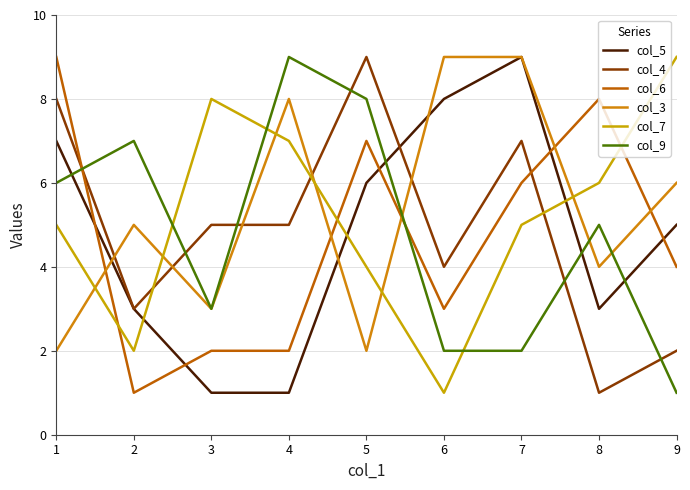

What is the value of the col_7 point at the 2nd from the left?

2